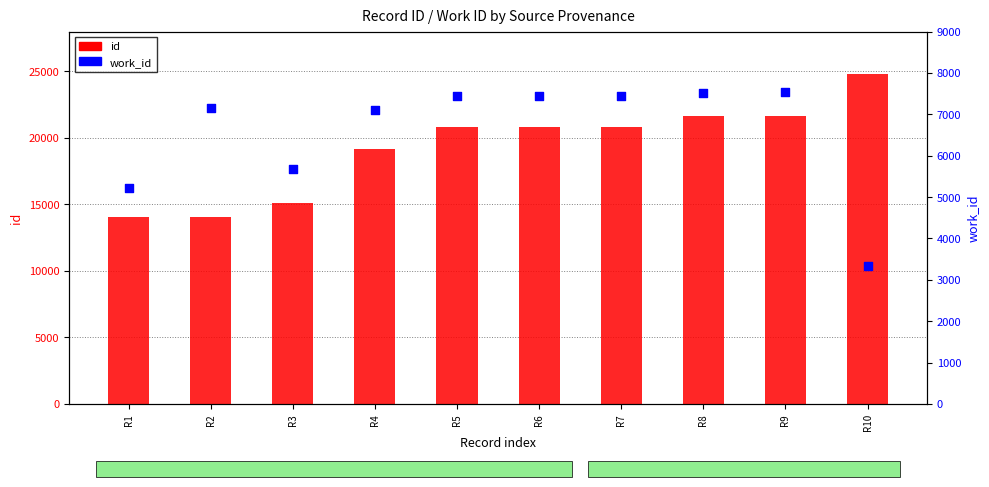

At which category is the sum across all series the highest?

R9